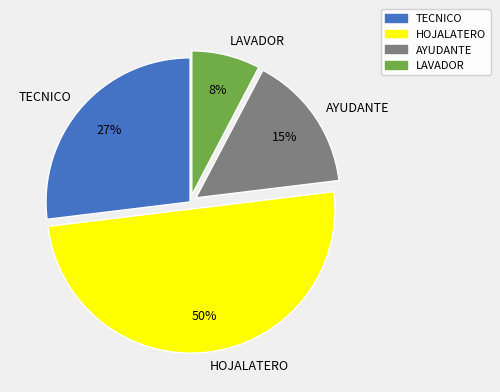

Is TECNICO the majority of the pie?

No